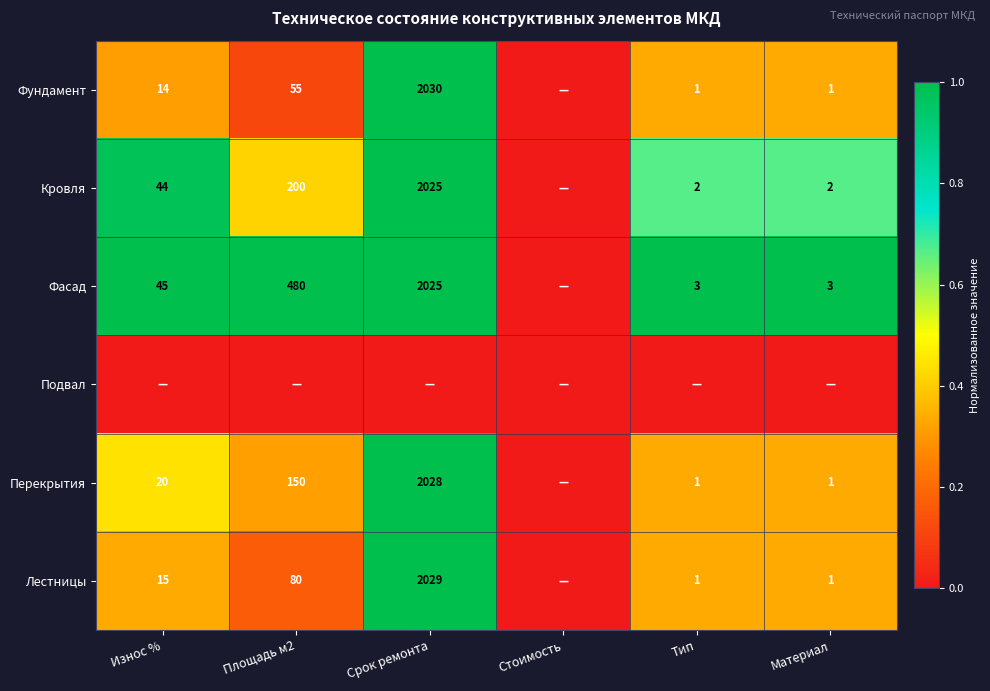

Is the value of Фундамент at Площадь м2 greater than the value of Кровля at Тип?

Yes